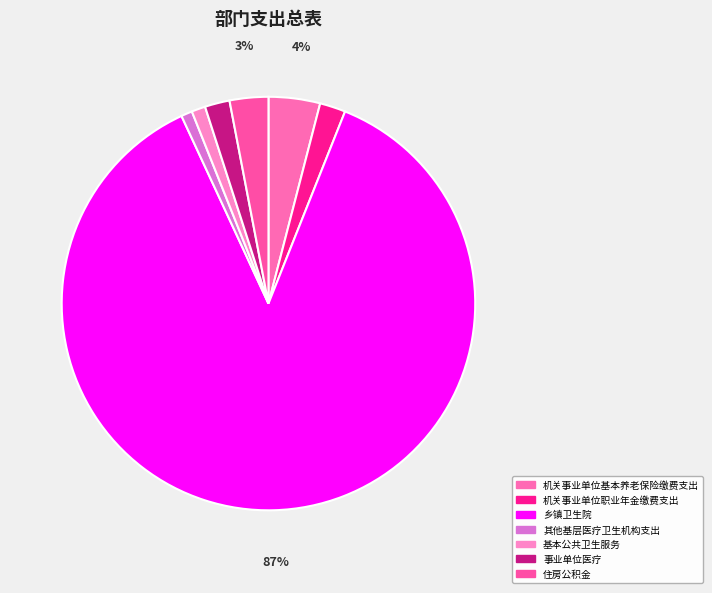

Is it true that 乡镇卫生院 is 99% of the pie?

False